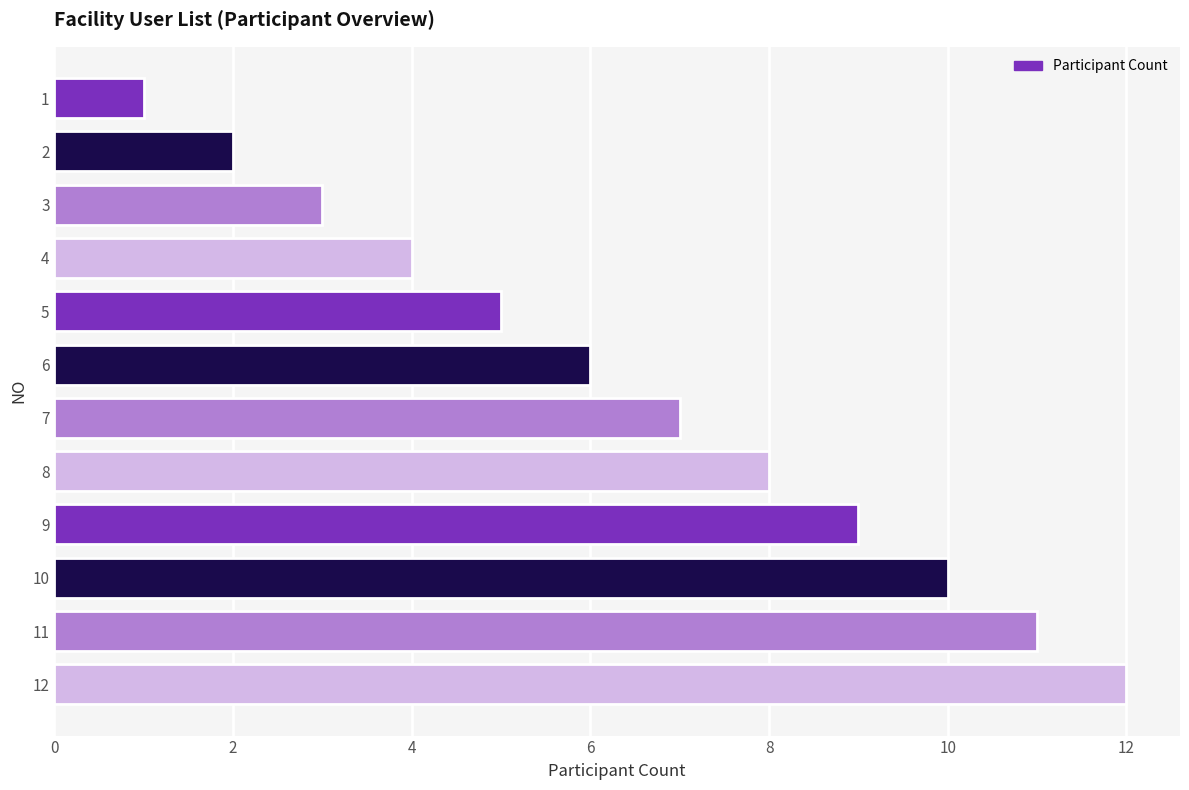

True or false: the data shows 4 at 4.

True